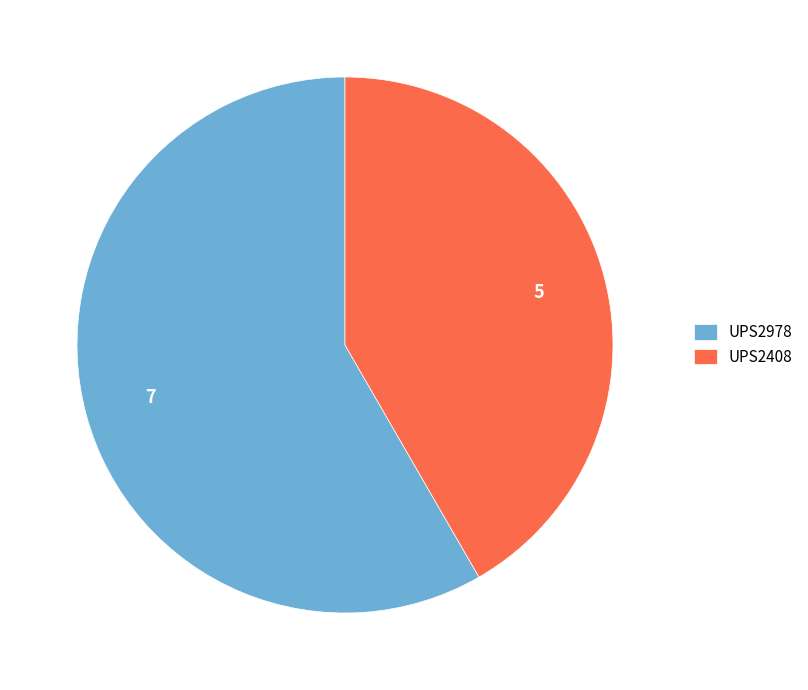

The UPS2408 slice represents 52% of the pie. True or false?

False